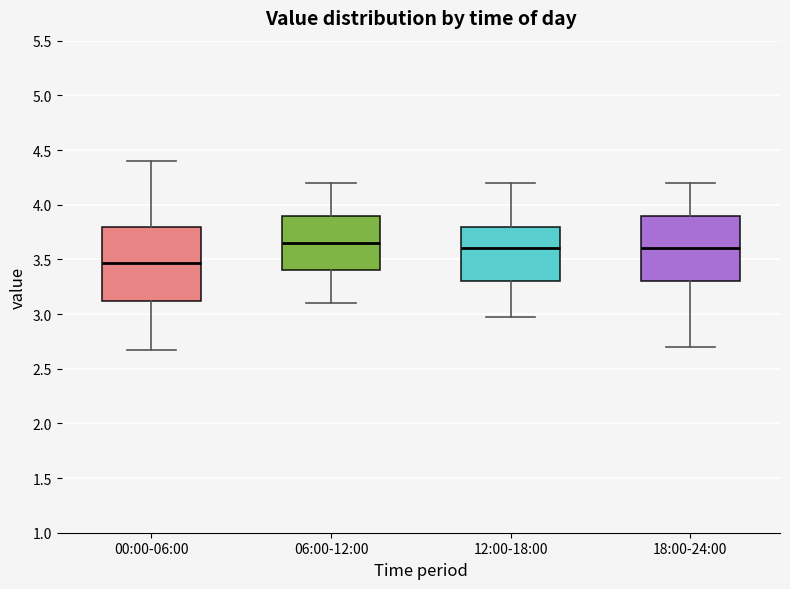

Comparing the boxes themselves (not the whiskers), which one is the tallest?

00:00-06:00